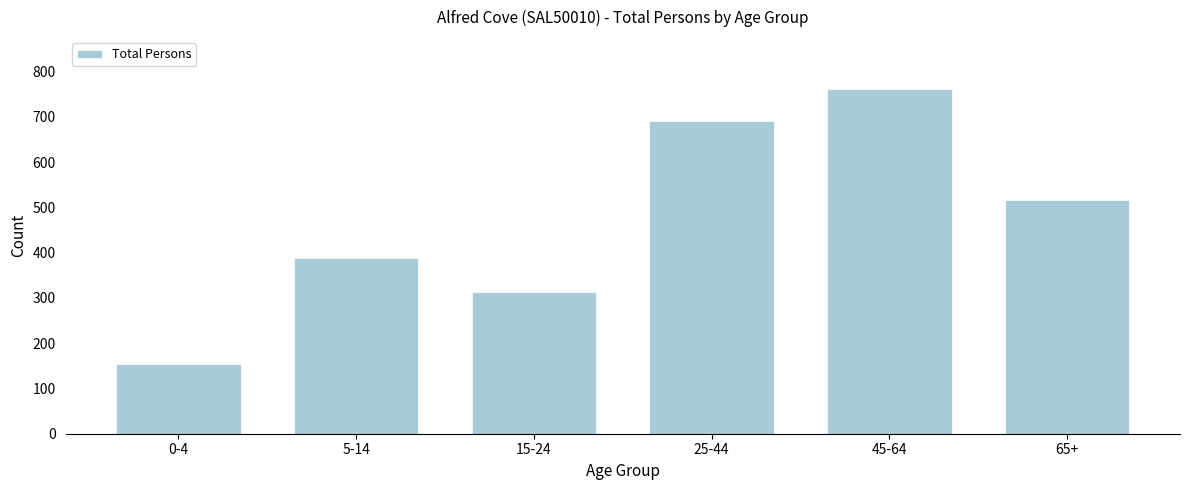

Reading right to left, list all the values displayed in this chart.

65+=517	45-64=762	25-44=691	15-24=313	5-14=389	0-4=155